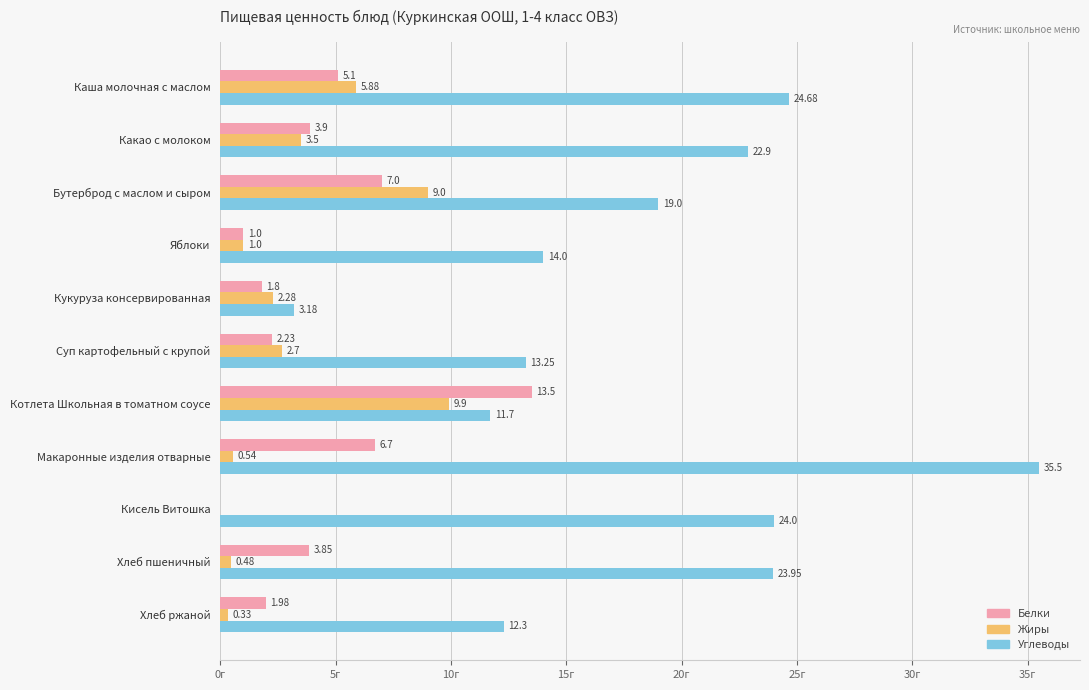

At which category does the chart reach its peak across all series?

Макаронные изделия отварные